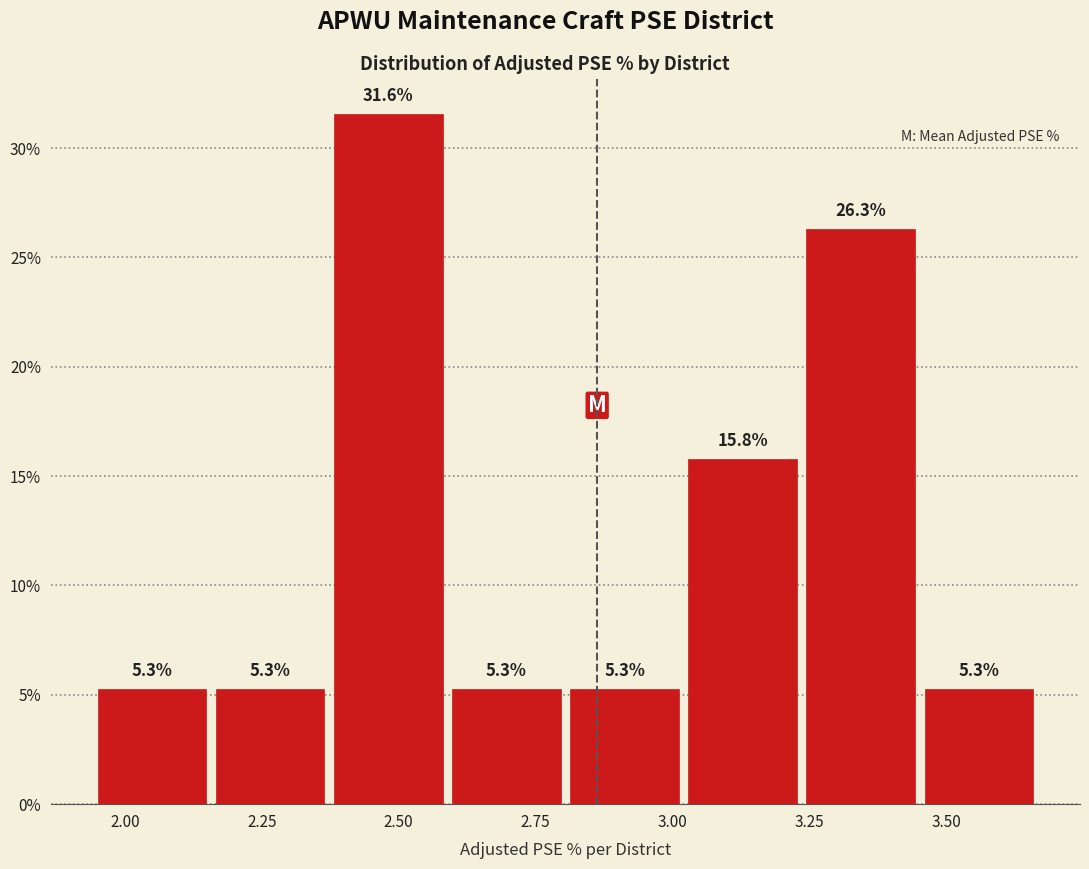

Reading left to right, transcribe this chart: for each bar, give the range it covers on the x-axis and its height. The bar edges are not printed on the chart, so give them approximately, as read against the axis.

1.95 to 2.15: 5.3
2.15 to 2.35: 5.3
2.35 to 2.60: 31.6
2.60 to 2.80: 5.3
2.80 to 3.00: 5.3
3.00 to 3.25: 15.8
3.25 to 3.45: 26.3
3.45 to 3.65: 5.3